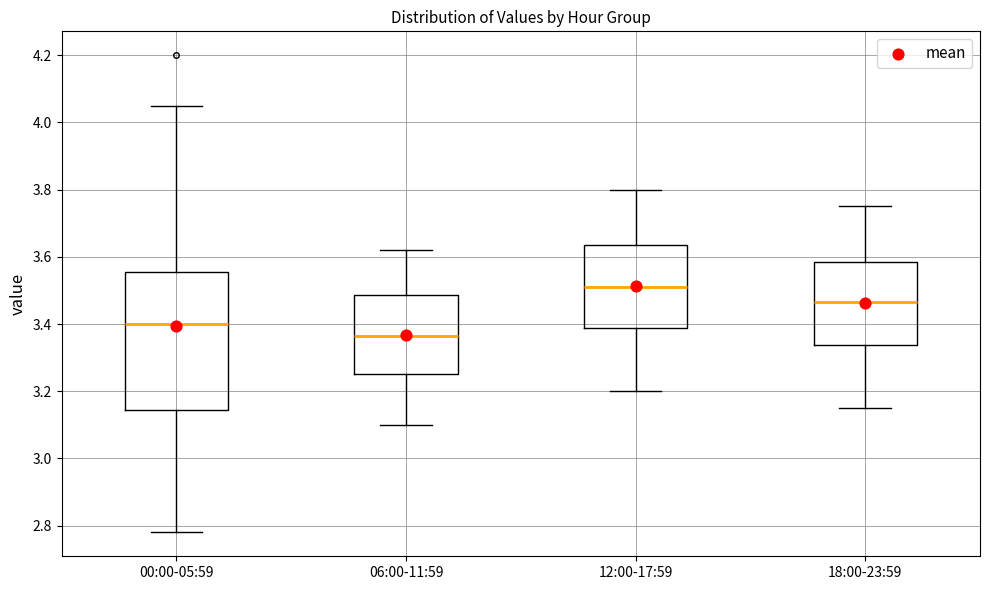

Reading left to right, transcribe this box plot: for each box, give where its median line is, the range the box spans, and where its two whiskers end, as read against the y-axis. The values are not printed on the chart, so give them approximately, as read against the axis.

00:00-05:59: median 3.40, box 3.14 to 3.56, whiskers 2.78 to 4.06
06:00-11:59: median 3.36, box 3.26 to 3.48, whiskers 3.10 to 3.62
12:00-17:59: median 3.52, box 3.38 to 3.64, whiskers 3.20 to 3.80
18:00-23:59: median 3.46, box 3.34 to 3.58, whiskers 3.16 to 3.76